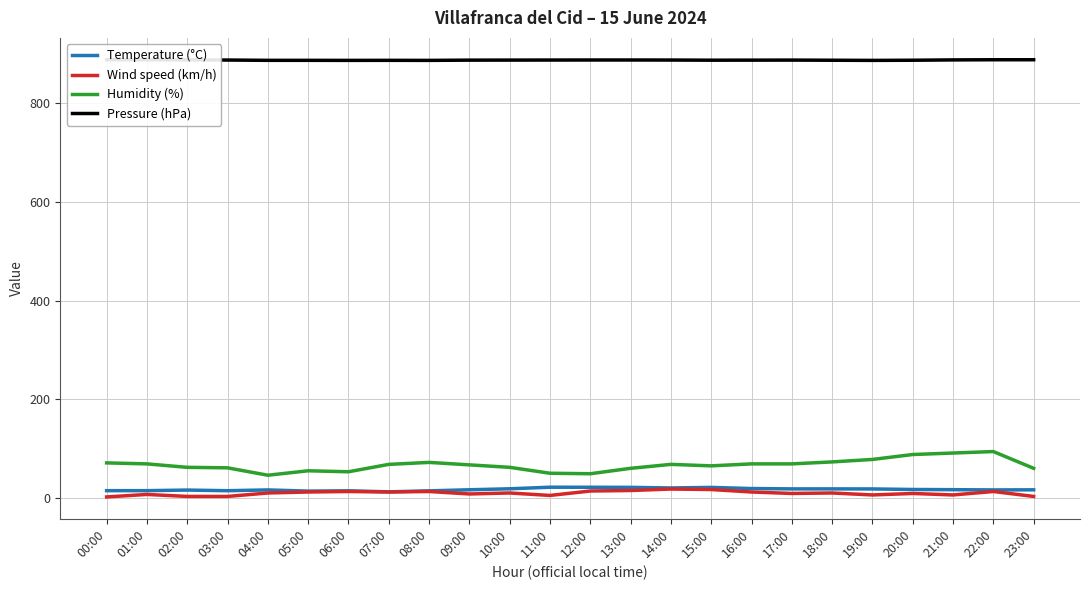

What is the difference between the maximum and minimum values in the Temperature (°C) series?

9.4